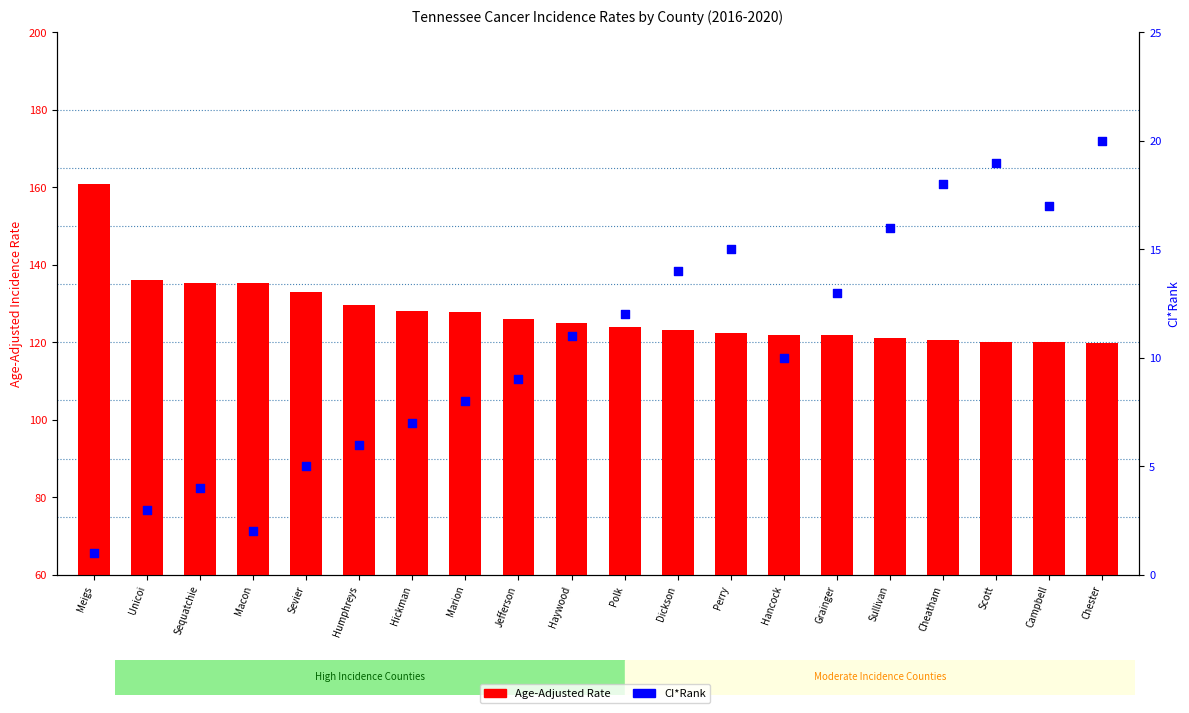

Is the value of Age-Adjusted Rate at Marion greater than the value of CI*Rank at Unicoi?

Yes